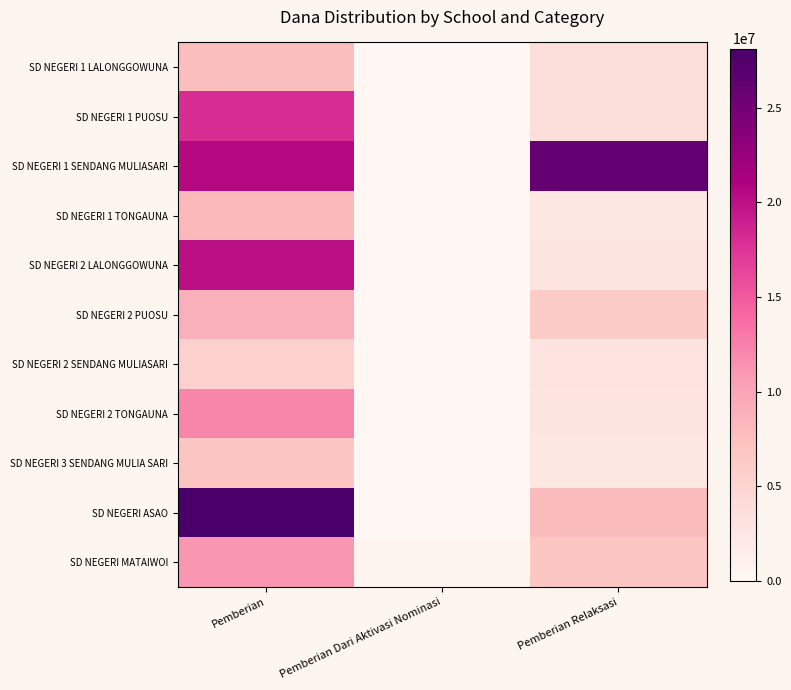

At Pemberian Relaksasi, list the series in order from largest to smallest.

SD NEGERI 1 SENDANG MULIASARI, SD NEGERI ASAO, SD NEGERI MATAIWOI, SD NEGERI 2 PUOSU, SD NEGERI 1 LALONGGOWUNA, SD NEGERI 1 PUOSU, SD NEGERI 2 SENDANG MULIASARI, SD NEGERI 2 LALONGGOWUNA, SD NEGERI 2 TONGAUNA, SD NEGERI 1 TONGAUNA, SD NEGERI 3 SENDANG MULIA SARI